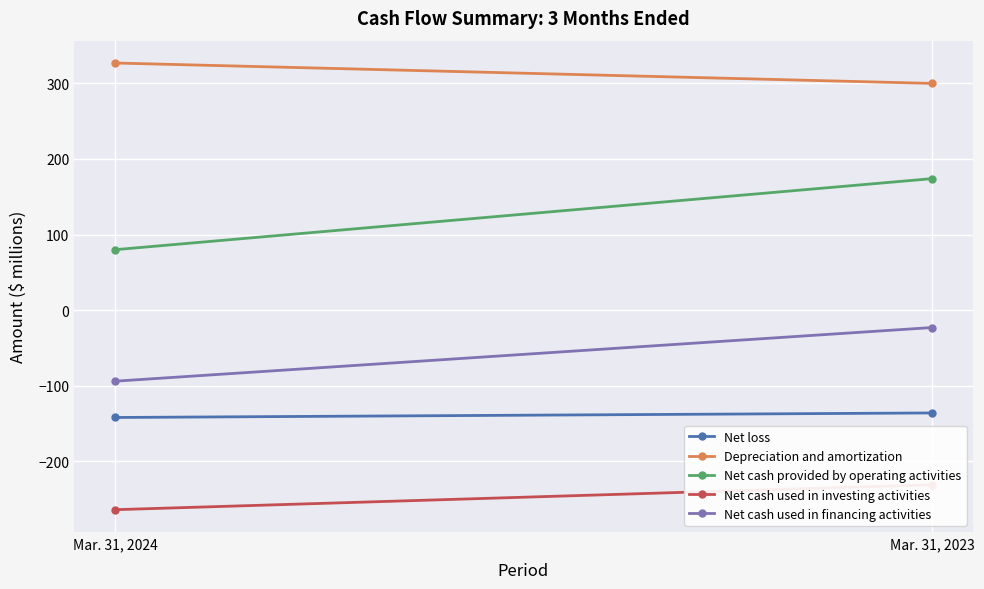

What is the maximum value for Net cash used in financing activities?

-23